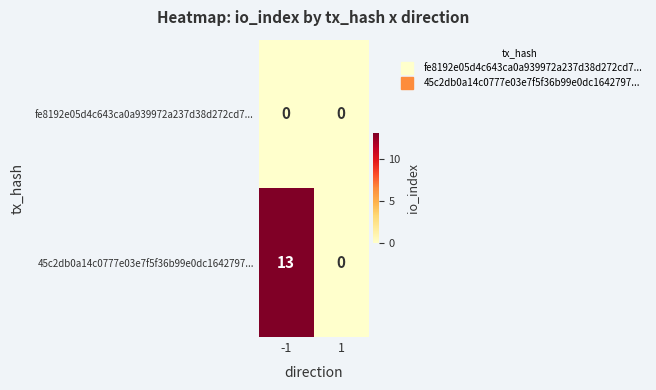

Reading left to right, what are all the values shown in this chart?

fe8192e05d4c643ca0a939972a237d38d272cd7...: 0	0
45c2db0a14c0777e03e7f5f36b99e0dc1642797...: 13	0